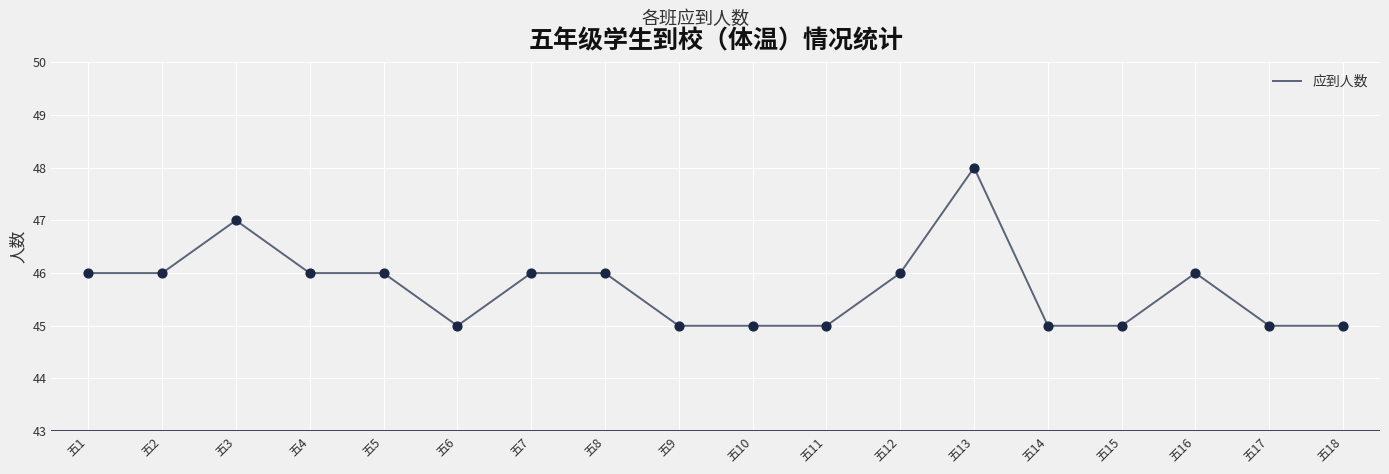

Which has a higher value, 五17 or 五13?

五13